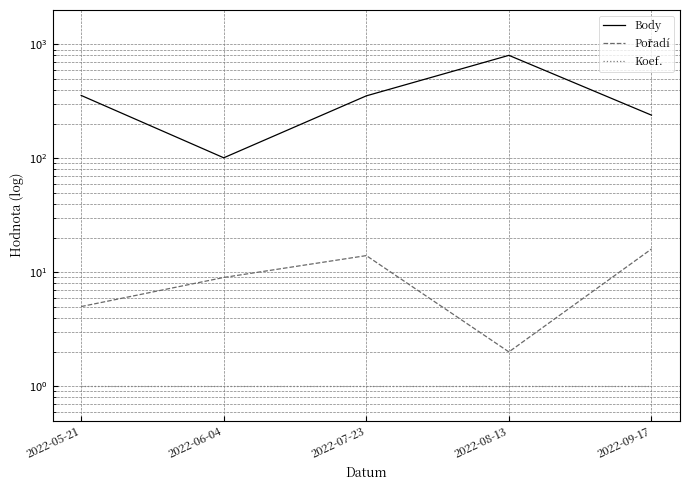

Which has a higher value, 2022-08-13 or 2022-06-04?

2022-08-13